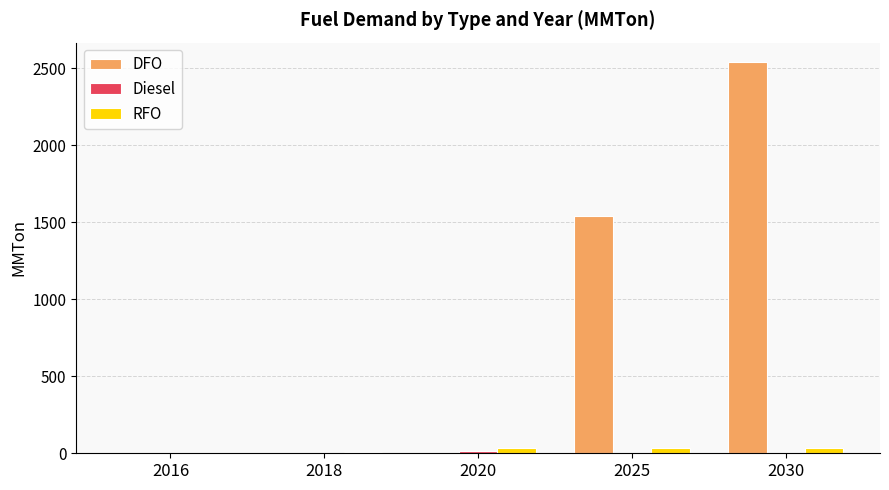

What is the highest value of the DFO series?

2540.1